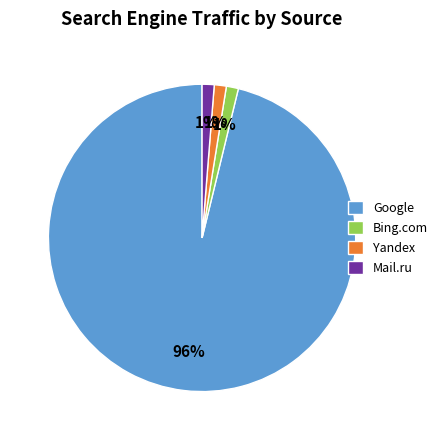

What is the largest slice in the pie chart?

Google